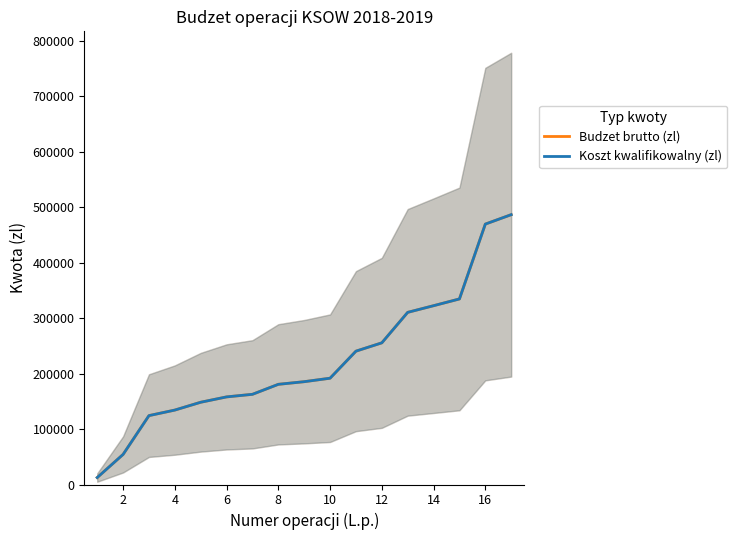

Count the number of data series in this chart.

2